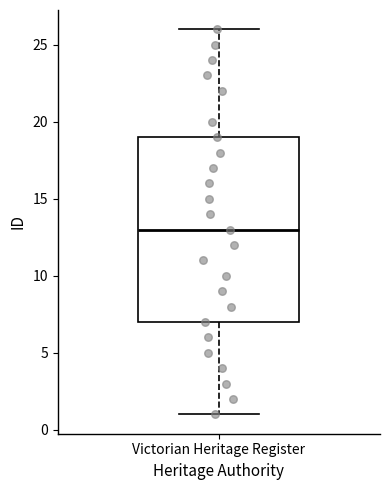

Transcribe this box plot: give where the median line is, the range the box spans, and where the two whiskers end, as read against the y-axis. The values are not printed on the chart, so give them approximately, as read against the axis.

median 13, box 7 to 19, whiskers 1 to 26